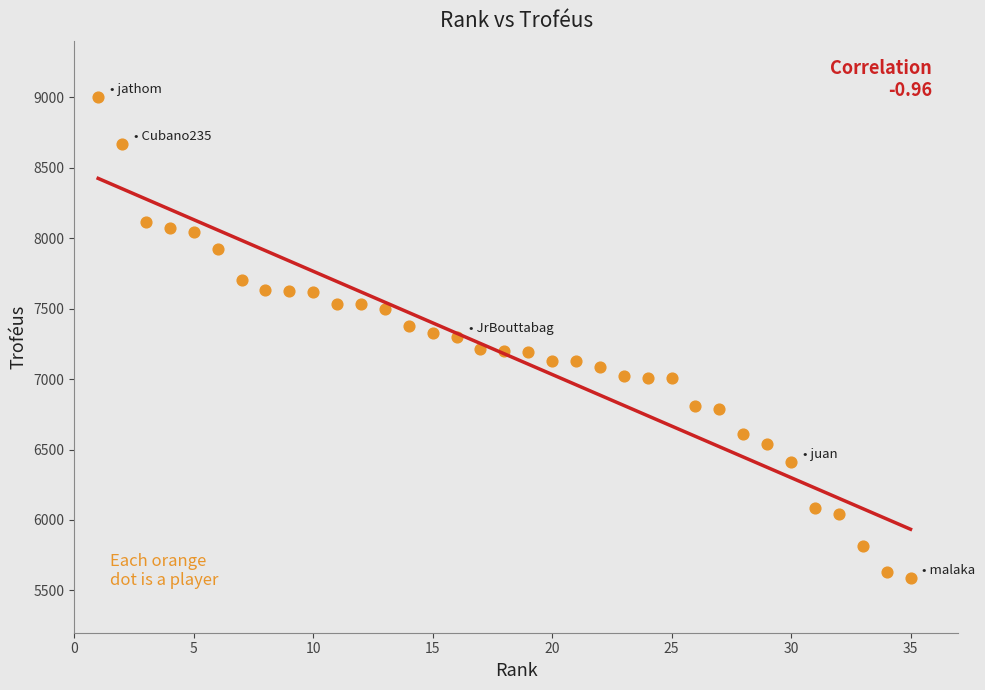

What is the range of Y values (max minus min)?

3413